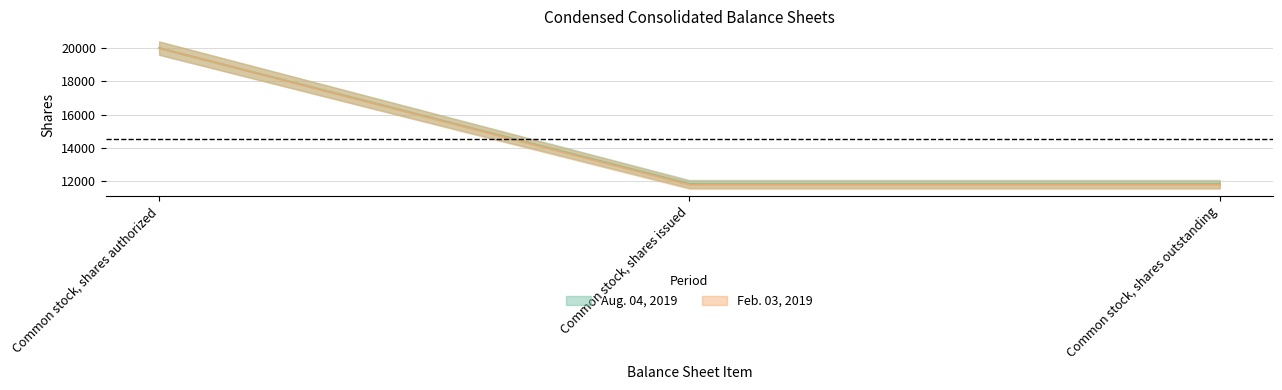

At how many categories does at least one series exceed 14369?

1